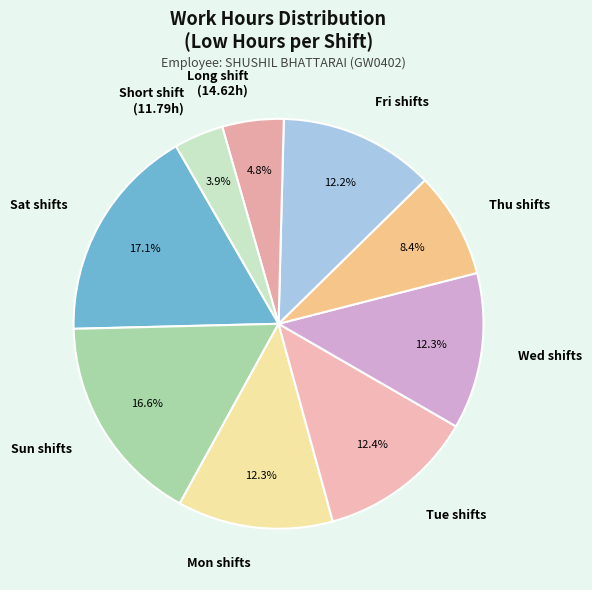

How many slices are in this pie chart?

9